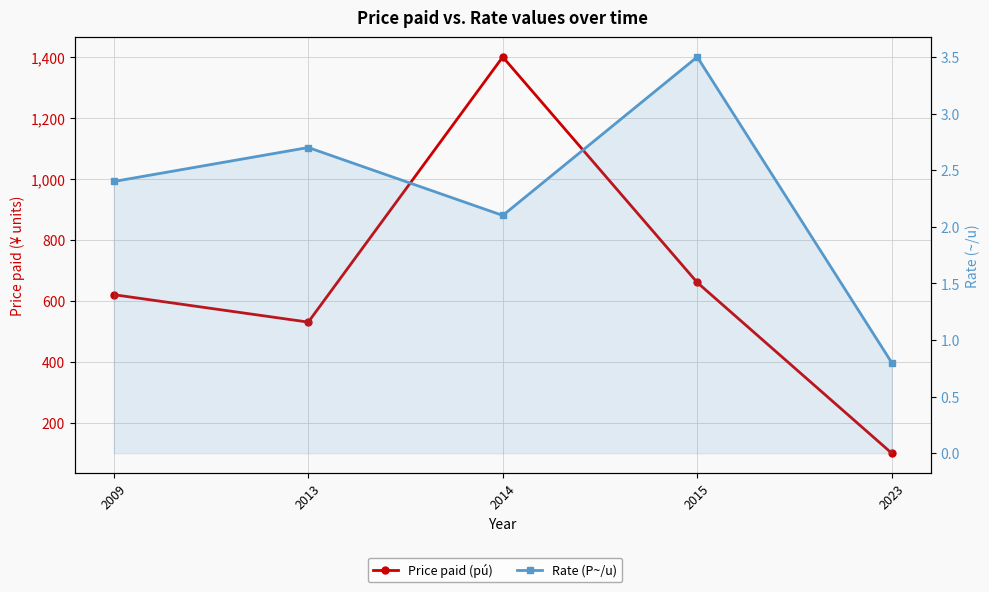

At which category does Price paid (pú) reach its first local peak?

2014